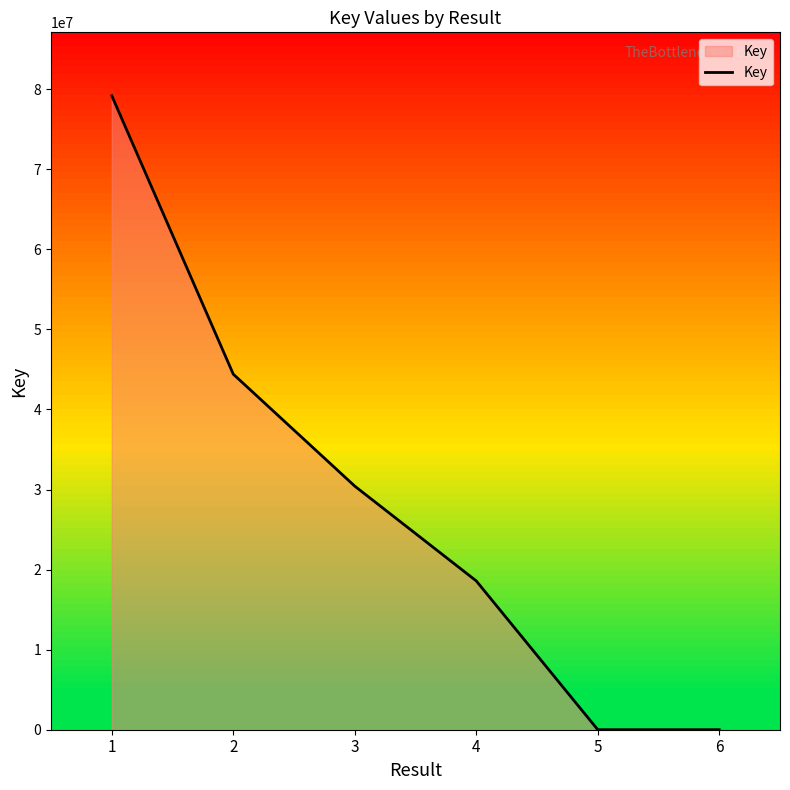

What is the ratio of the value at 3 to the value at 1?

0.4